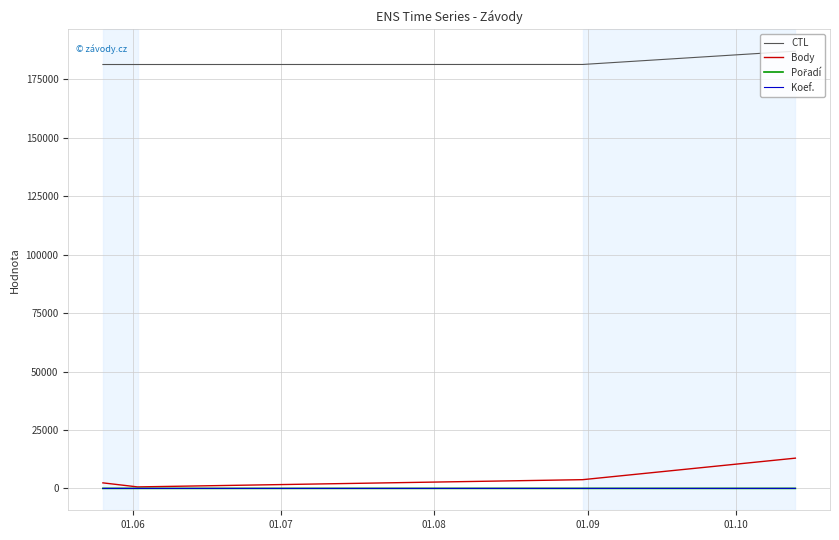

How many values in the Koef. series are below 12?

1